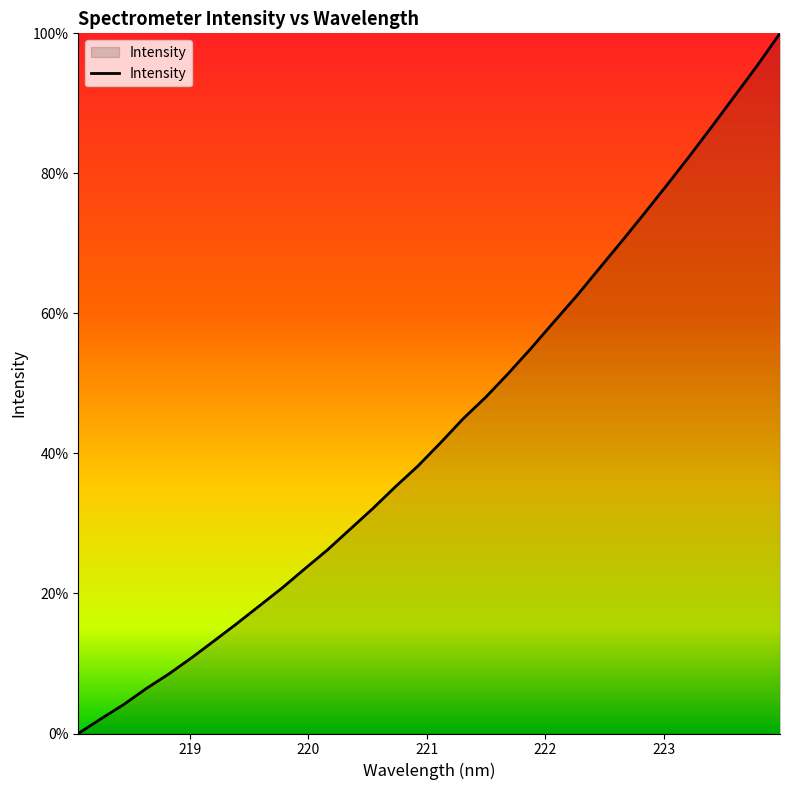

Does the chart have visible grid lines?

No